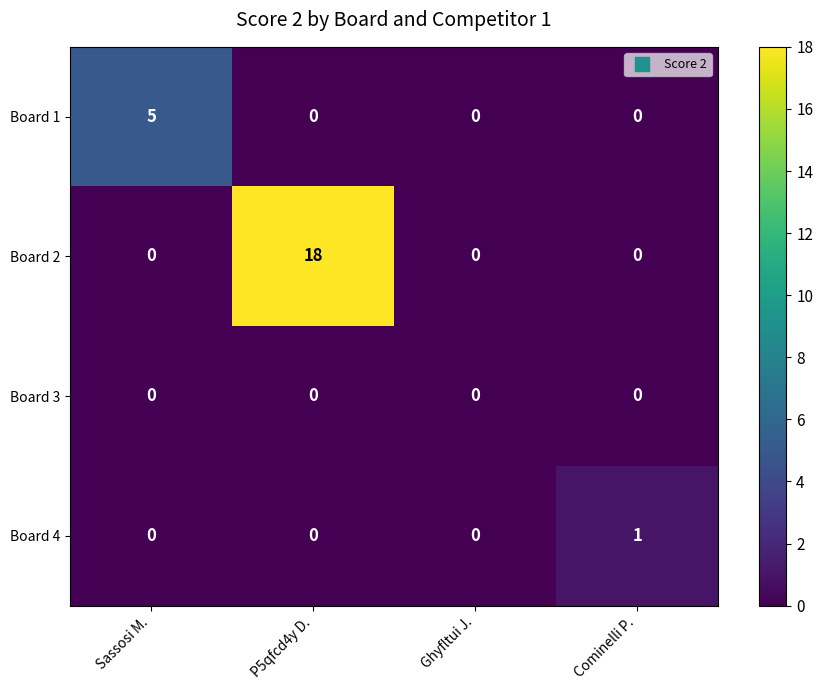

What is the greatest value displayed?

18